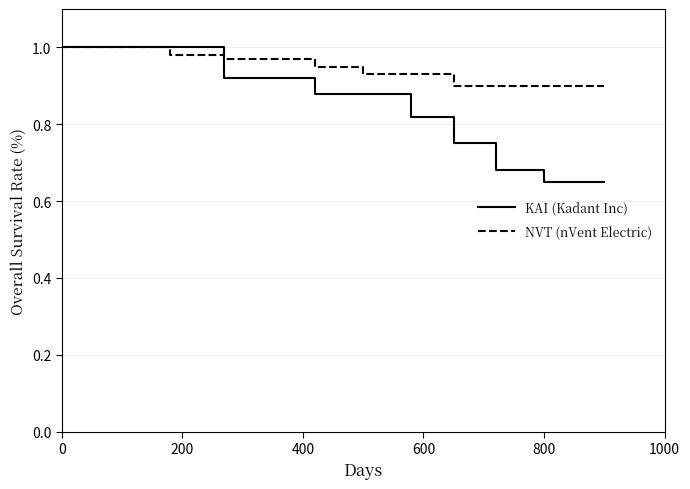

What is the sum of all NVT (nVent Electric) values?

11.3